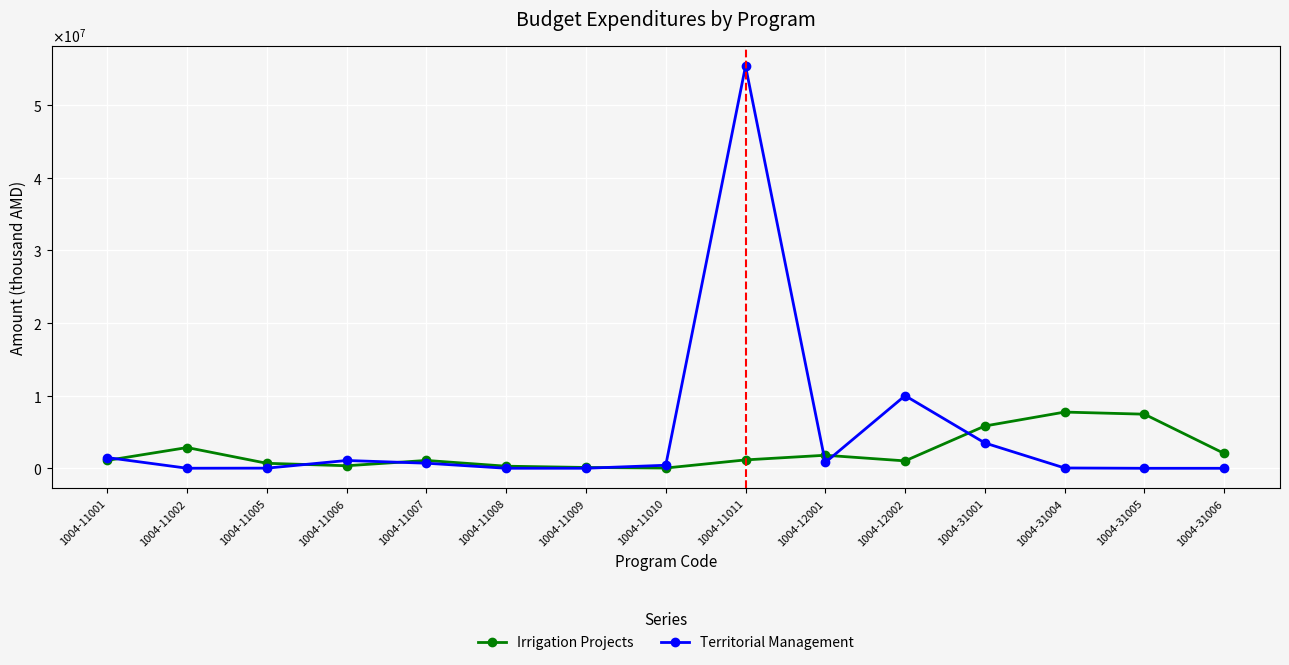

True or false: Territorial Management has more than 0 points higher than both neighbors.

True